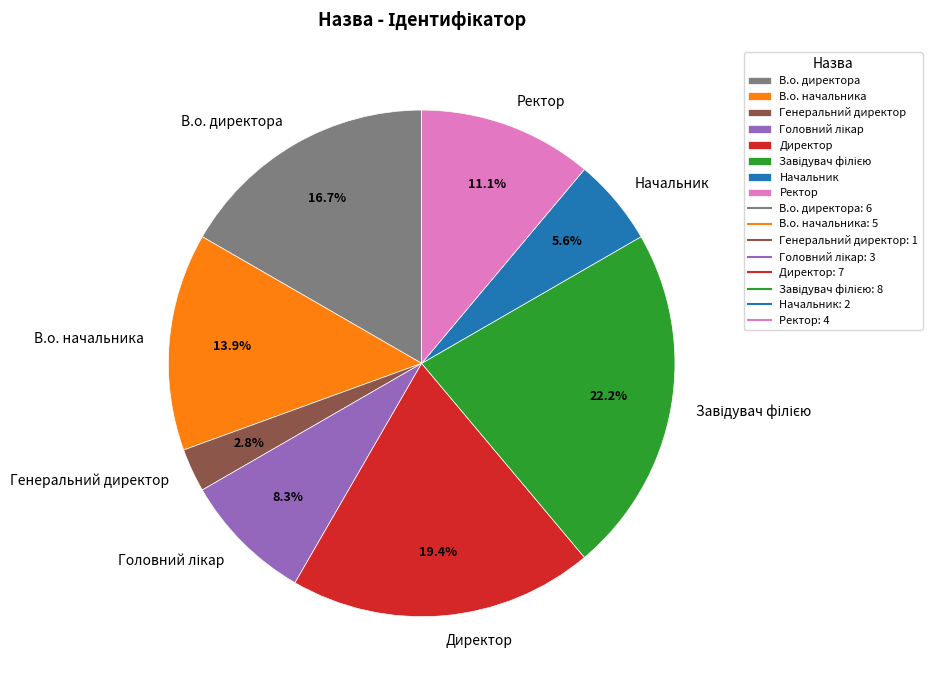

What percentage is the Ректор slice, to the nearest percent?

11%